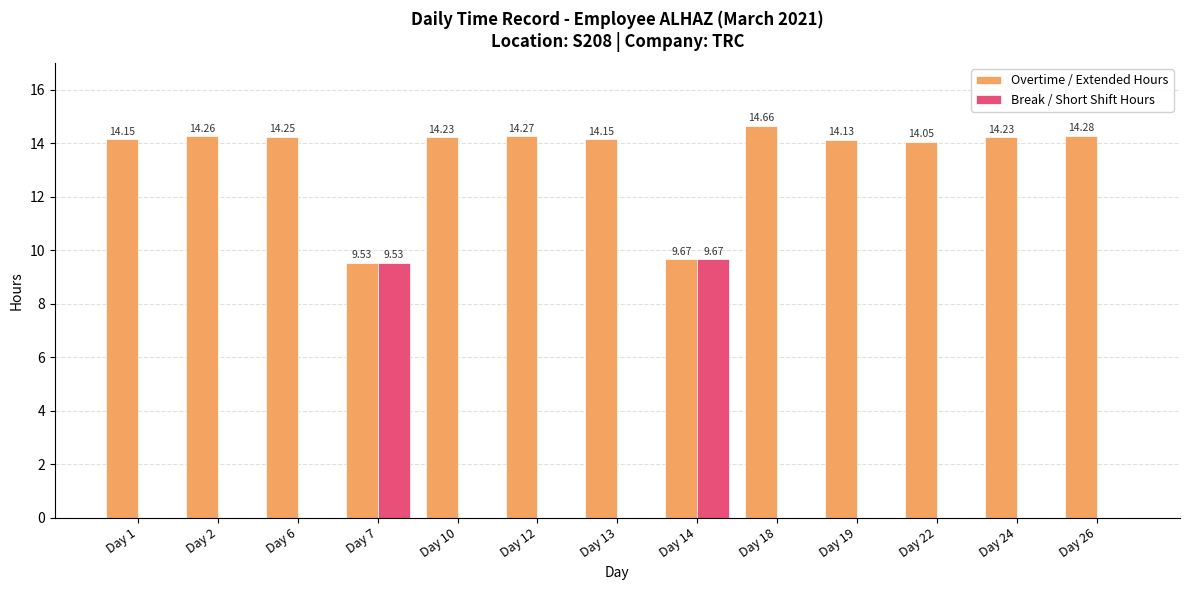

At which label does Break / Short Shift Hours reach its peak?

Day 14